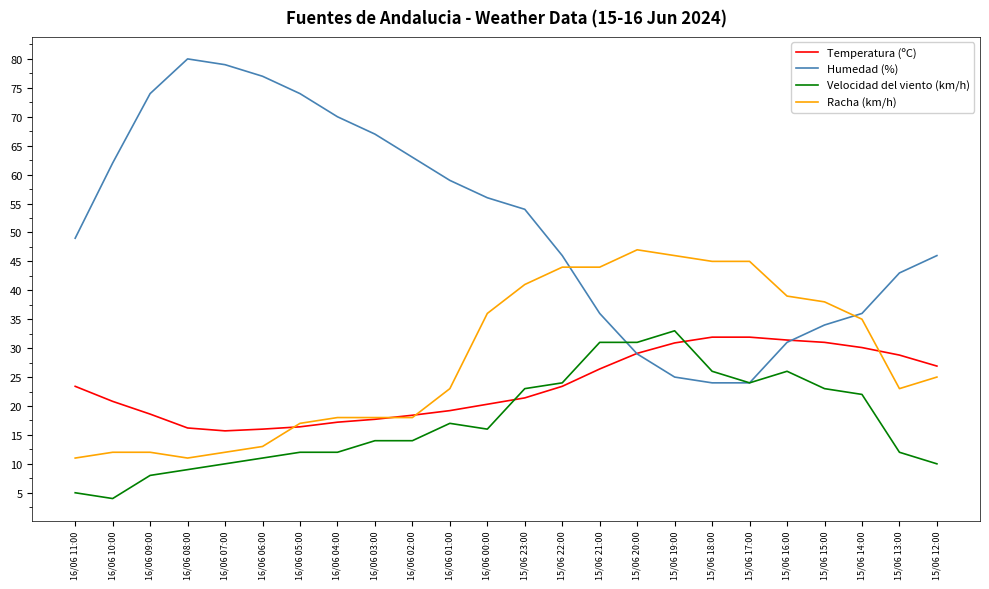

What is the sum of all Humedad (%) values?

1238.0